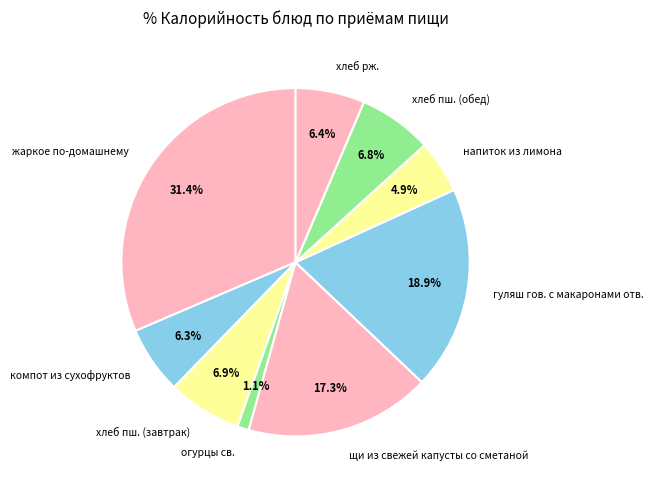

Between огурцы св. and щи из свежей капусты со сметаной, which is larger?

щи из свежей капусты со сметаной